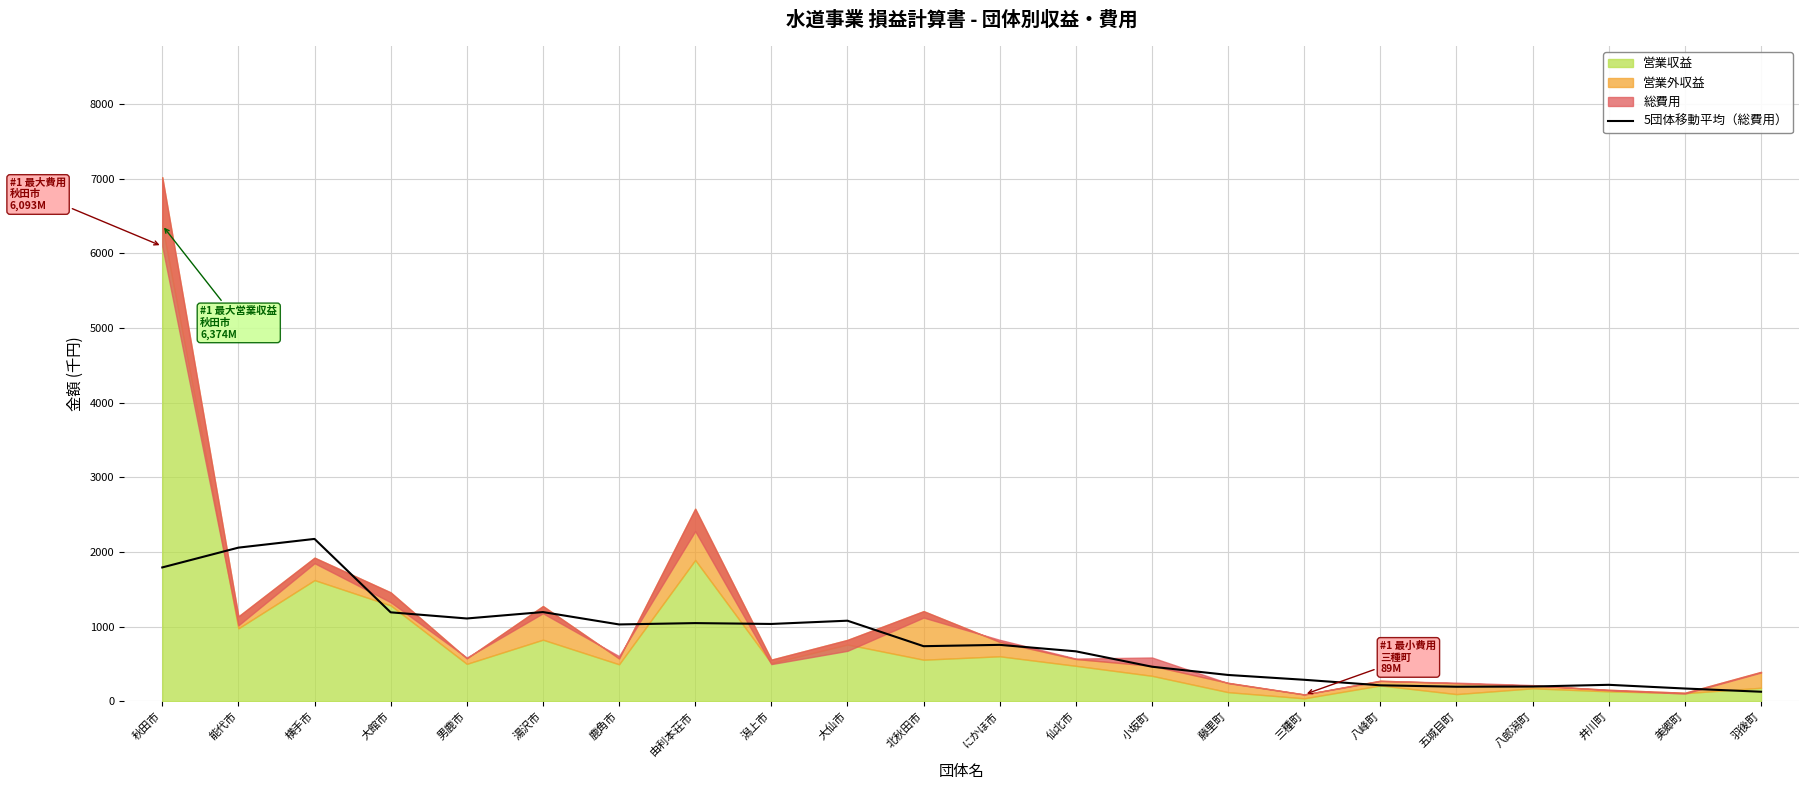

What is the difference between the values at 藤里町 and 三種町?

64.5